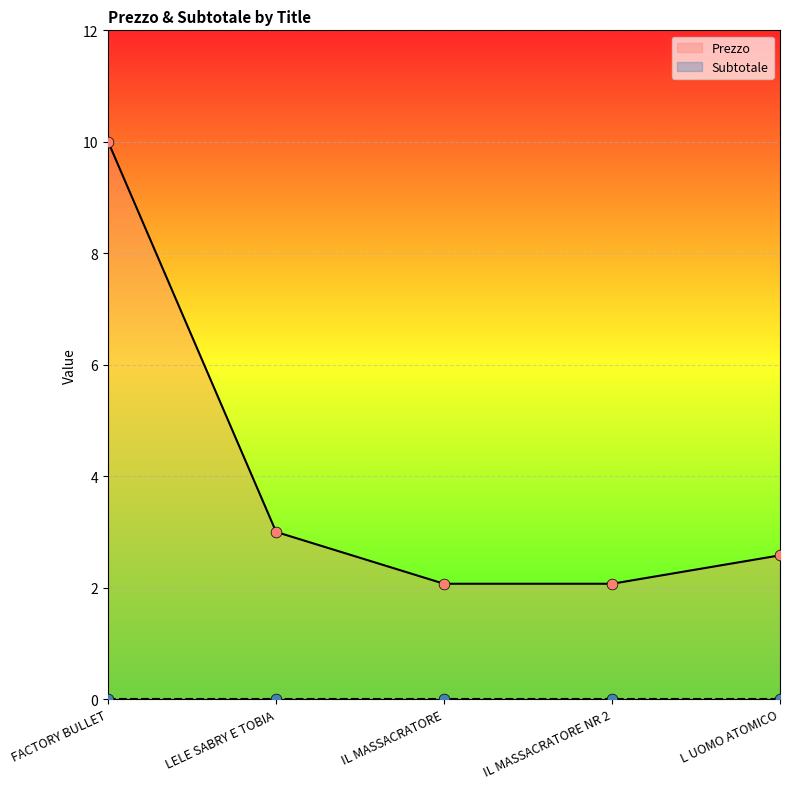

What is the change in value from LELE SABRY E TOBIA to IL MASSACRATORE?

-0.9